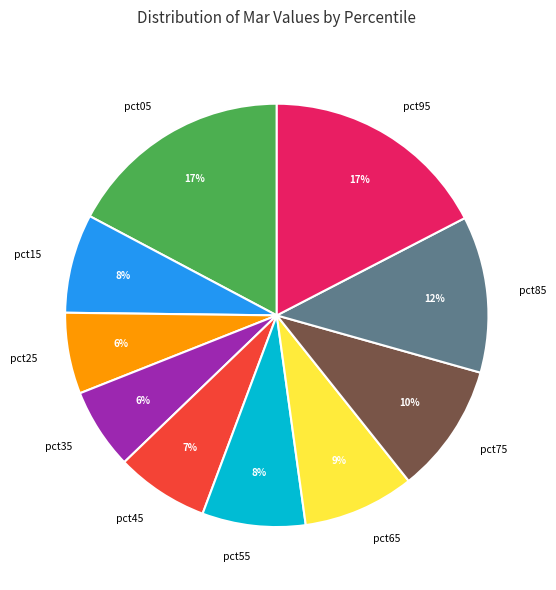

Count the number of slices in the pie.

10